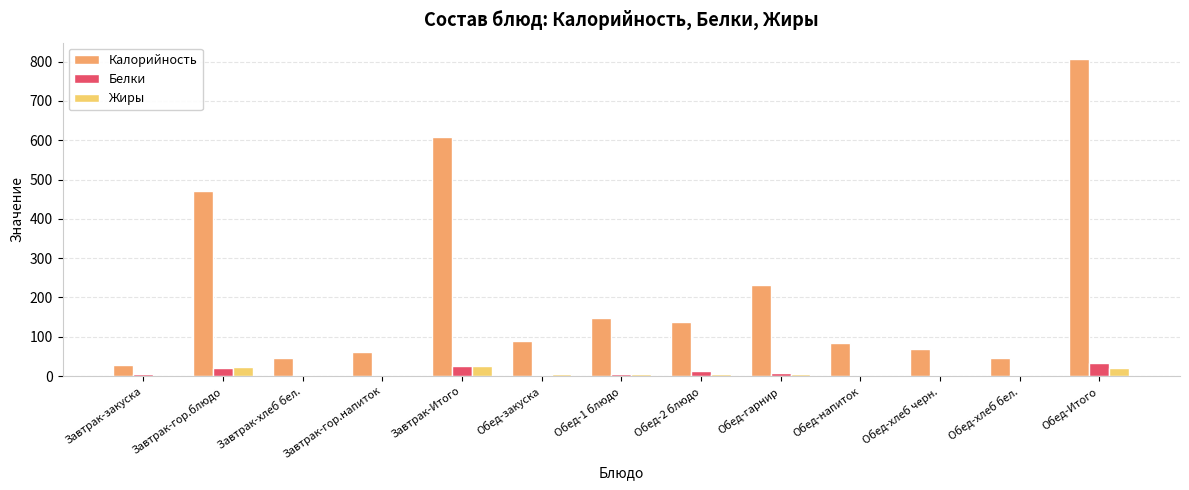

Which series has the largest range (max minus min)?

Калорийность